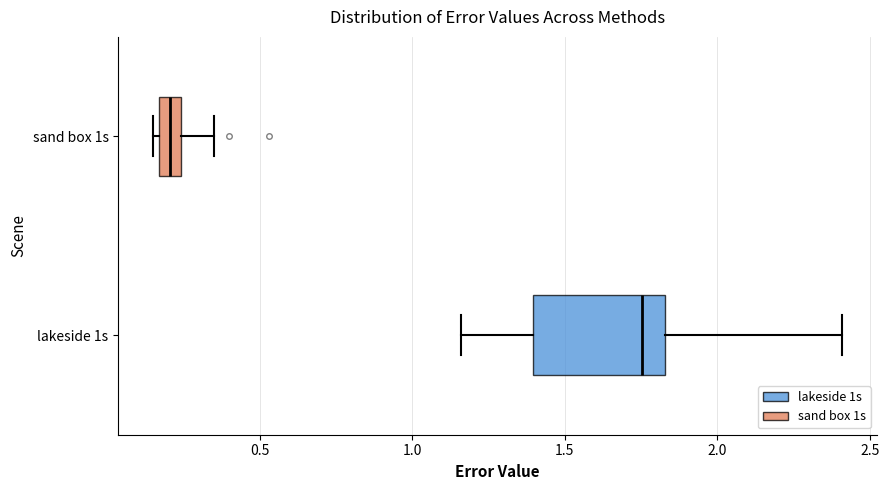

Which box has the furthest to the left median line?

sand box 1s